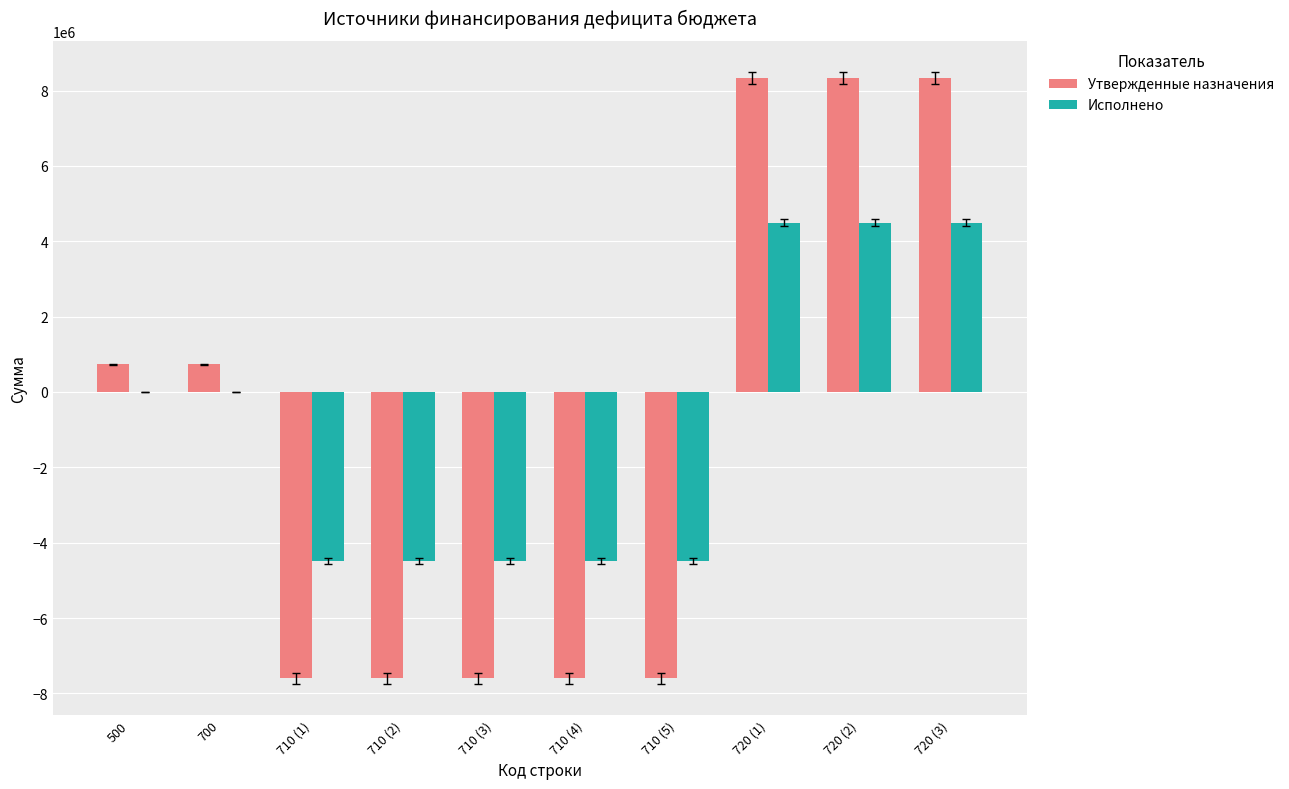

The Исполнено series shows -4488094.8 at 710 (1). True or false?

True